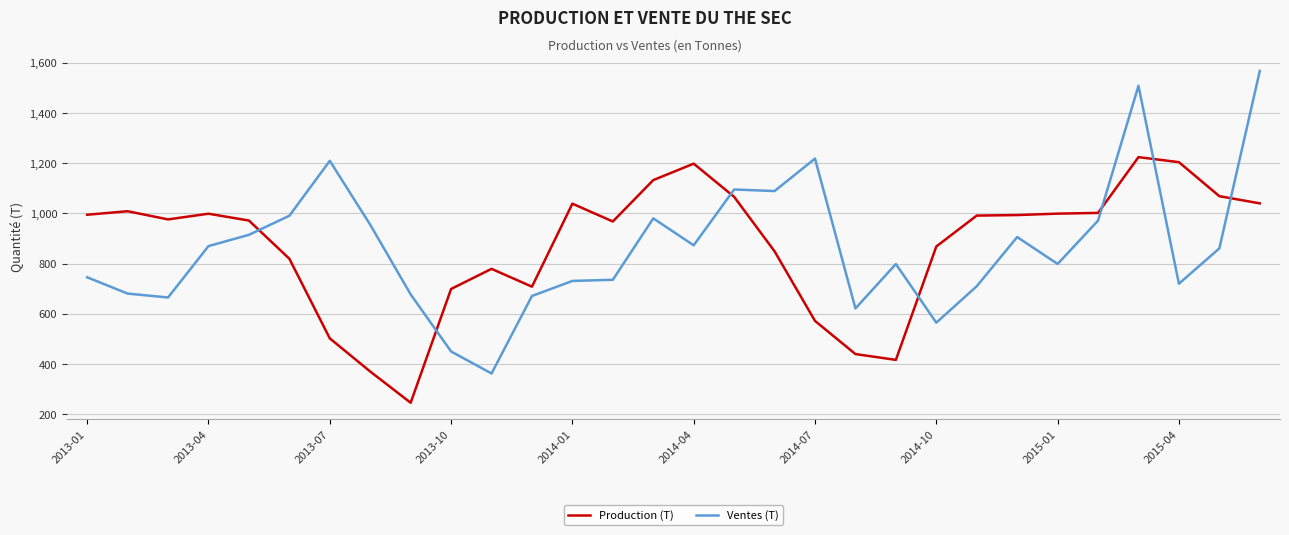

True or false: Production (T) and Ventes (T) cross at least once.

True